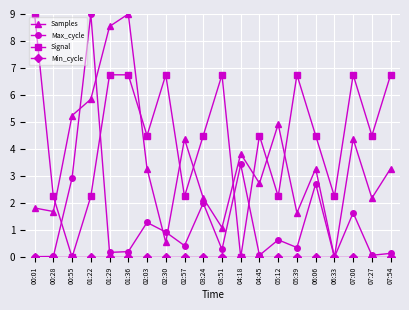

At which label is Samples closest to 4?

04:18